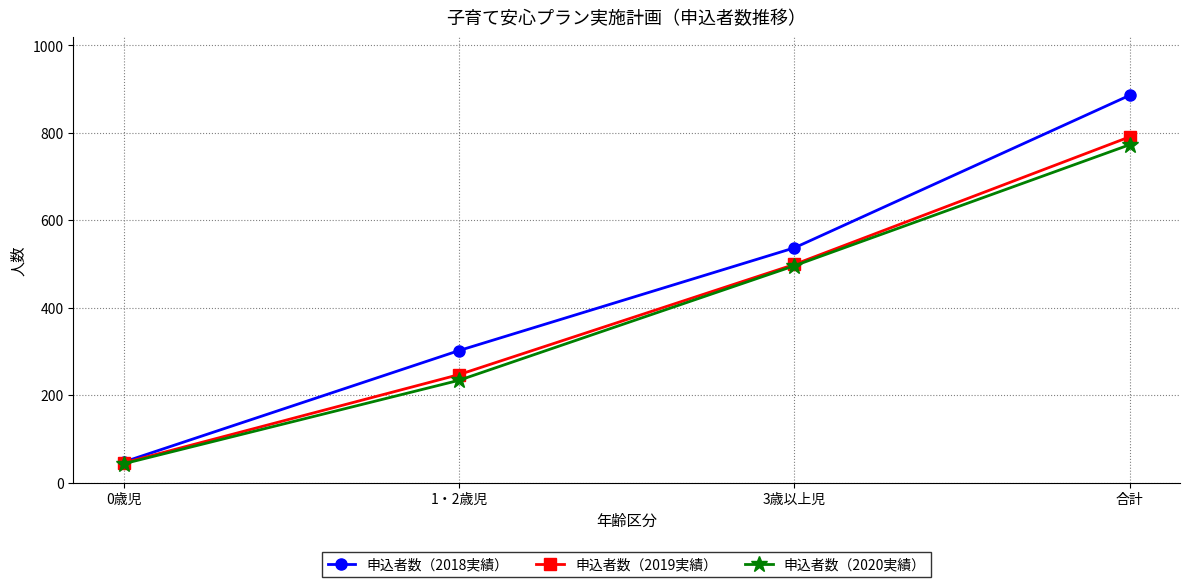

What are all the series names shown in the legend?

申込者数（2018実績）, 申込者数（2019実績）, 申込者数（2020実績）